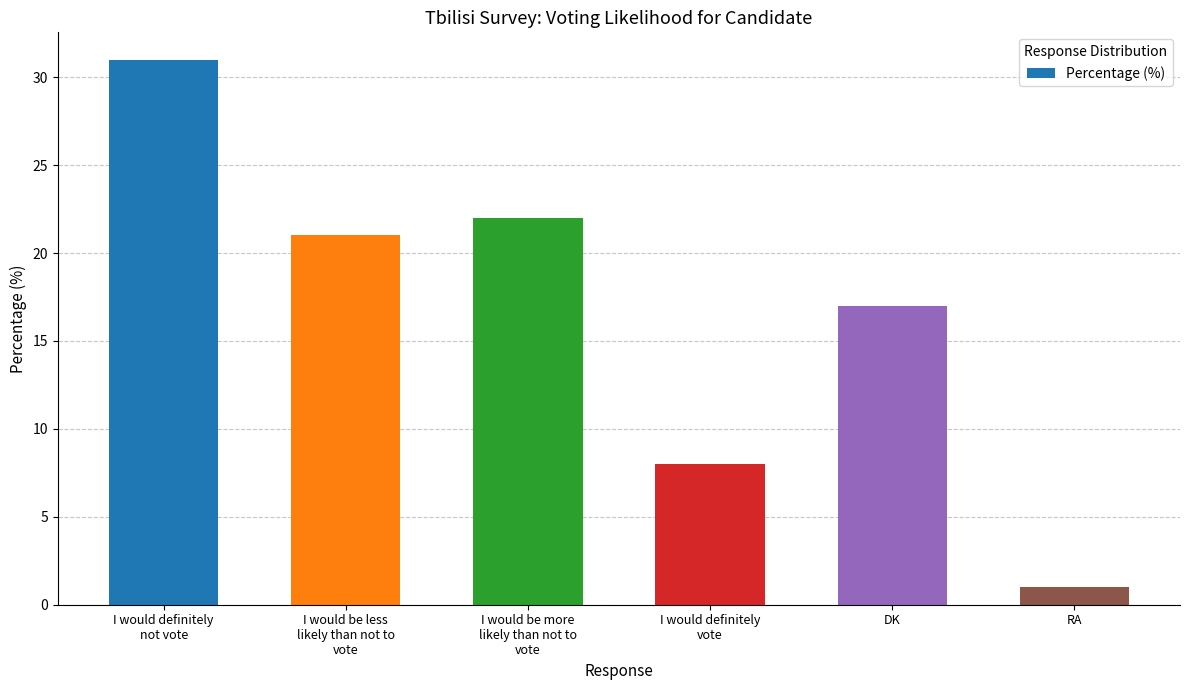

Count the number of data series in this chart.

1